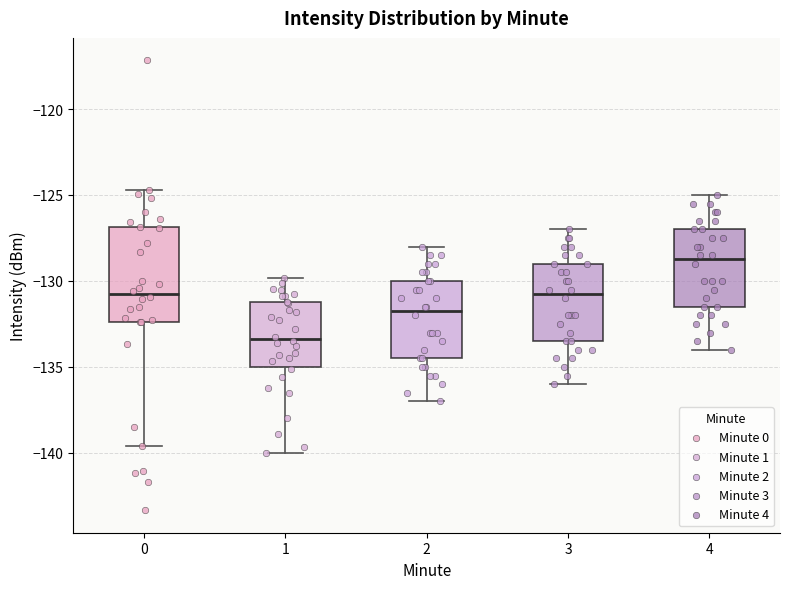

Reading left to right, transcribe this box plot: for each box, give where its median line is, the range the box spans, and where its two whiskers end, as read against the y-axis. The values are not printed on the chart, so give them approximately, as read against the axis.

0: median -131.0, box -132.5 to -127.0, whiskers -139.5 to -124.5
1: median -133.5, box -135.0 to -131.0, whiskers -140.0 to -130.0
2: median -131.5, box -134.5 to -130.0, whiskers -137.0 to -128.0
3: median -130.5, box -133.5 to -129.0, whiskers -136.0 to -127.0
4: median -128.5, box -131.5 to -127.0, whiskers -134.0 to -125.0